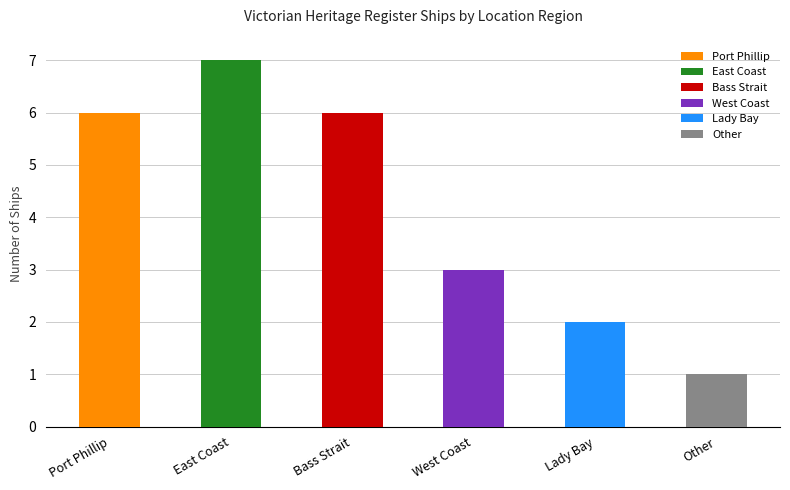

Reading left to right, transcribe all the data shown in this chart.

Port Phillip=6	East Coast=7	Bass Strait=6	West Coast=3	Lady Bay=2	Other=1